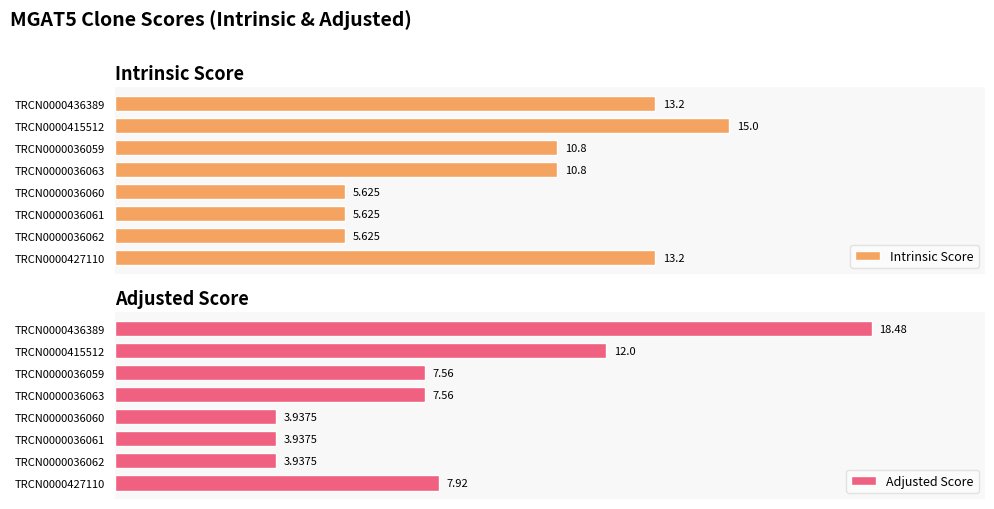

At how many categories does at least one series exceed 4?

8